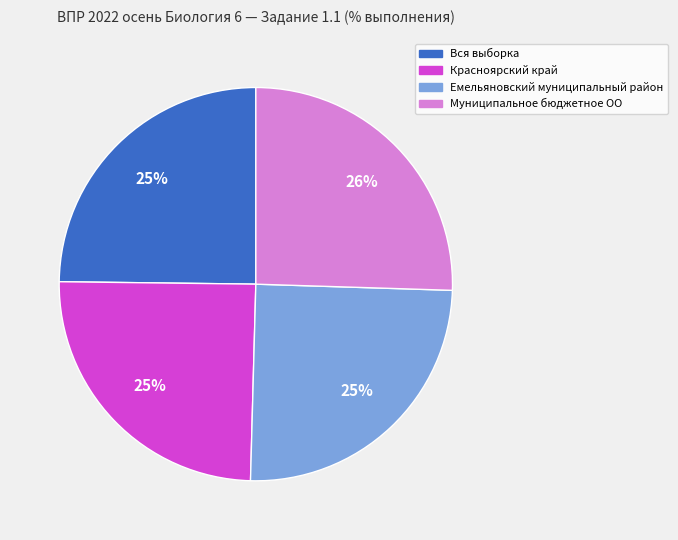

Count the number of slices in the pie.

4